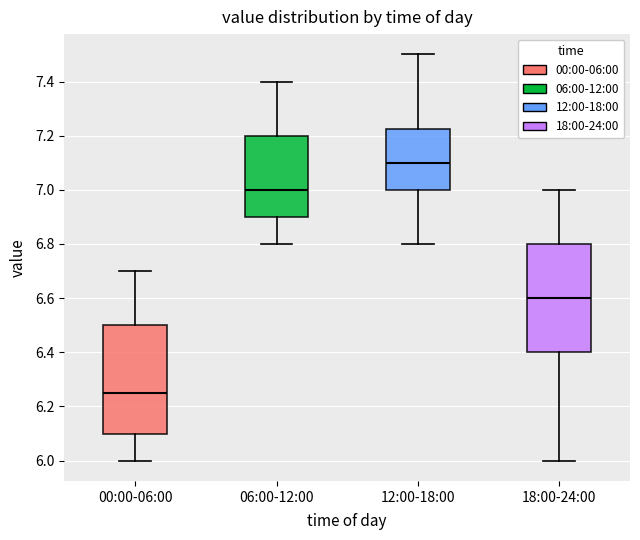

Reading left to right, transcribe this box plot: for each box, give where its median line is, the range the box spans, and where its two whiskers end, as read against the y-axis. The values are not printed on the chart, so give them approximately, as read against the axis.

00:00-06:00: median 6.26, box 6.10 to 6.50, whiskers 6.00 to 6.70
06:00-12:00: median 7.00, box 6.90 to 7.20, whiskers 6.80 to 7.40
12:00-18:00: median 7.10, box 7.00 to 7.22, whiskers 6.80 to 7.50
18:00-24:00: median 6.60, box 6.40 to 6.80, whiskers 6.00 to 7.00